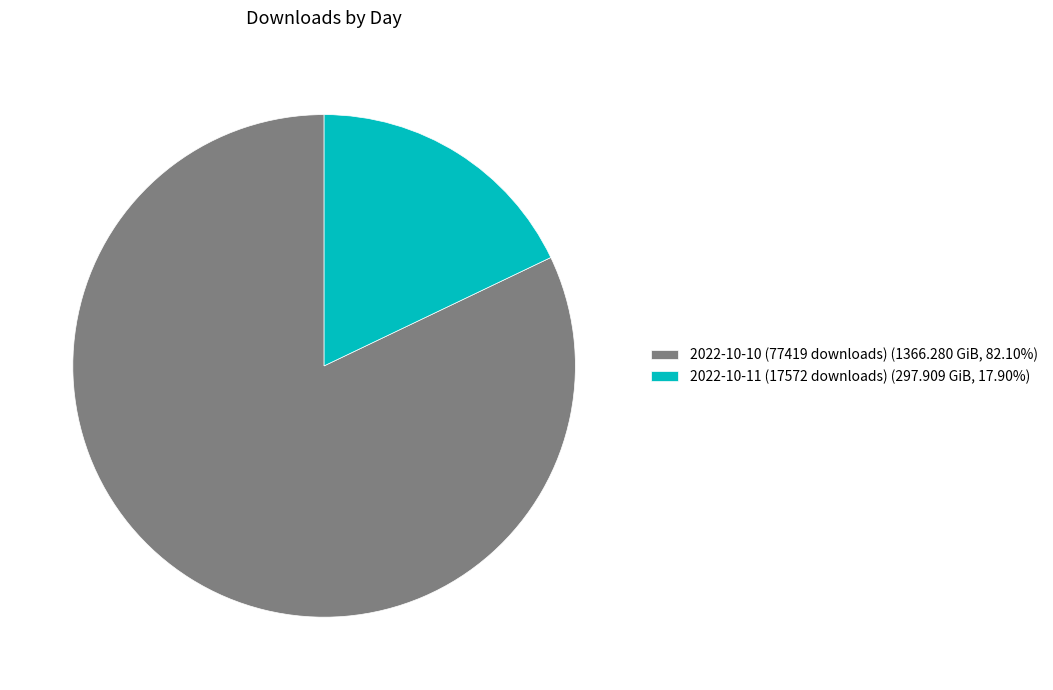

What is the ratio of the value at 2022-10-10 (77419 downloads) (1366.280 GiB, 82.10%) to the value at 2022-10-11 (17572 downloads) (297.909 GiB, 17.90%)?

4.6